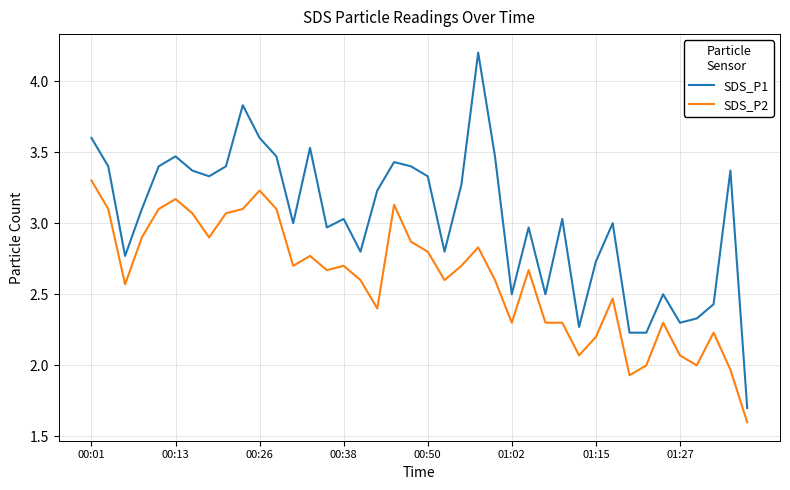

What is the smallest value displayed?

1.6